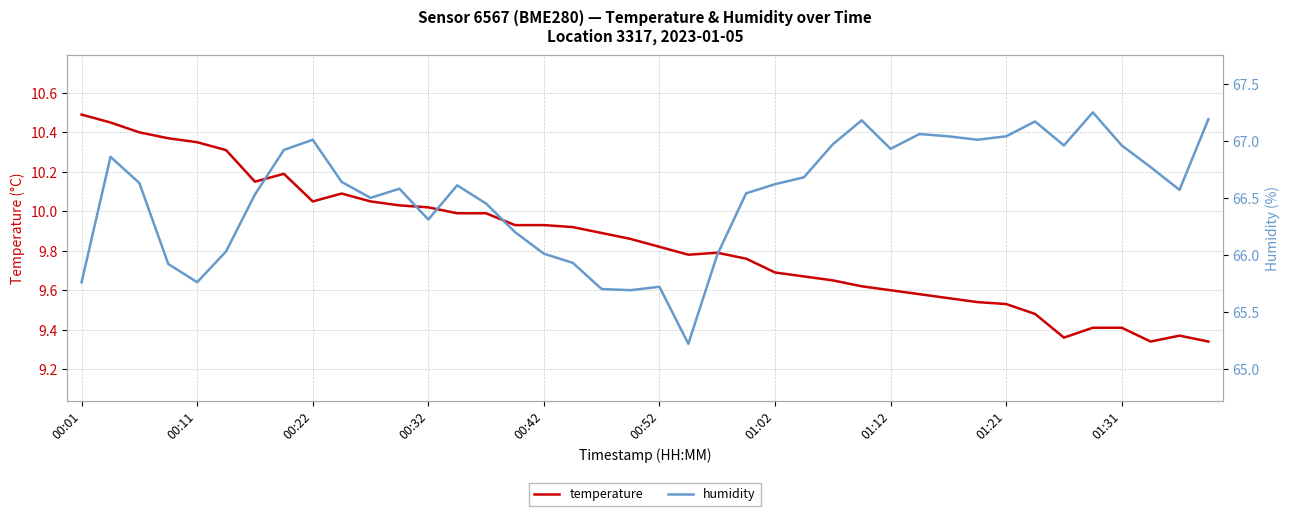

What is the difference between the second highest and second lowest values in the temperature series?

1.1